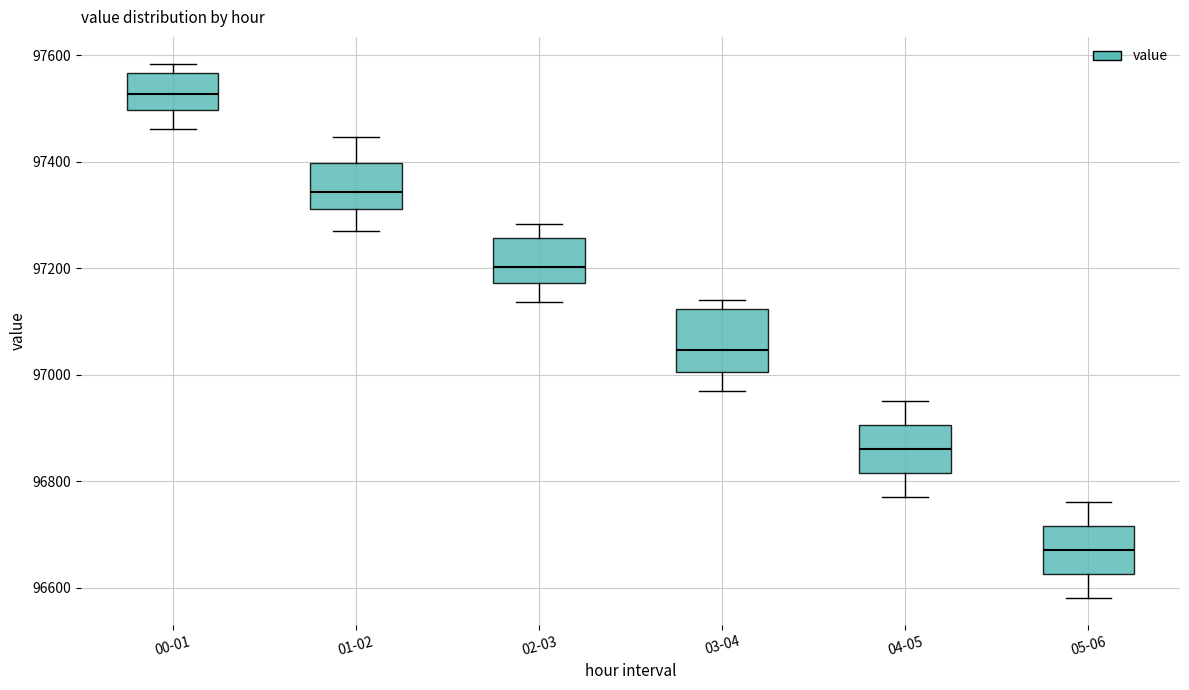

Where does the lower whisker of the box for 03-04 end on the y-axis? The values are not printed on the chart, so give them approximately, as read against the axis.

96960